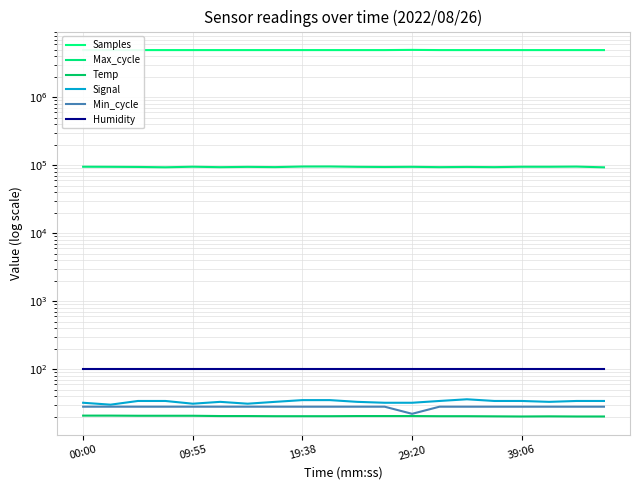

At which category does the chart reach its peak across all series?

29:20